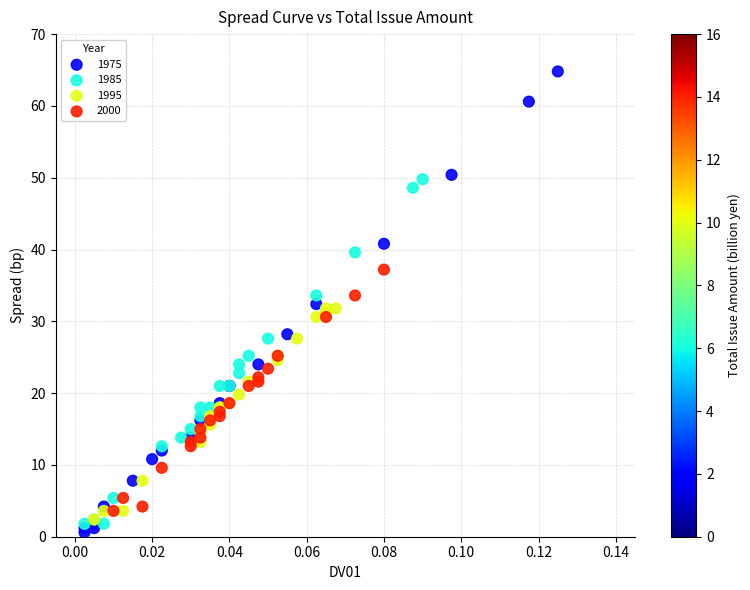

Which series reaches the maximum Y coordinate?

1975